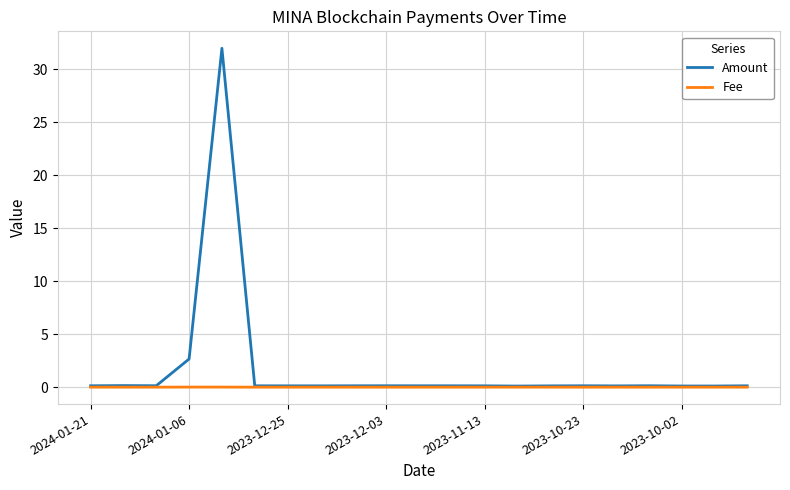

What is the lowest value of the Amount series?

0.1